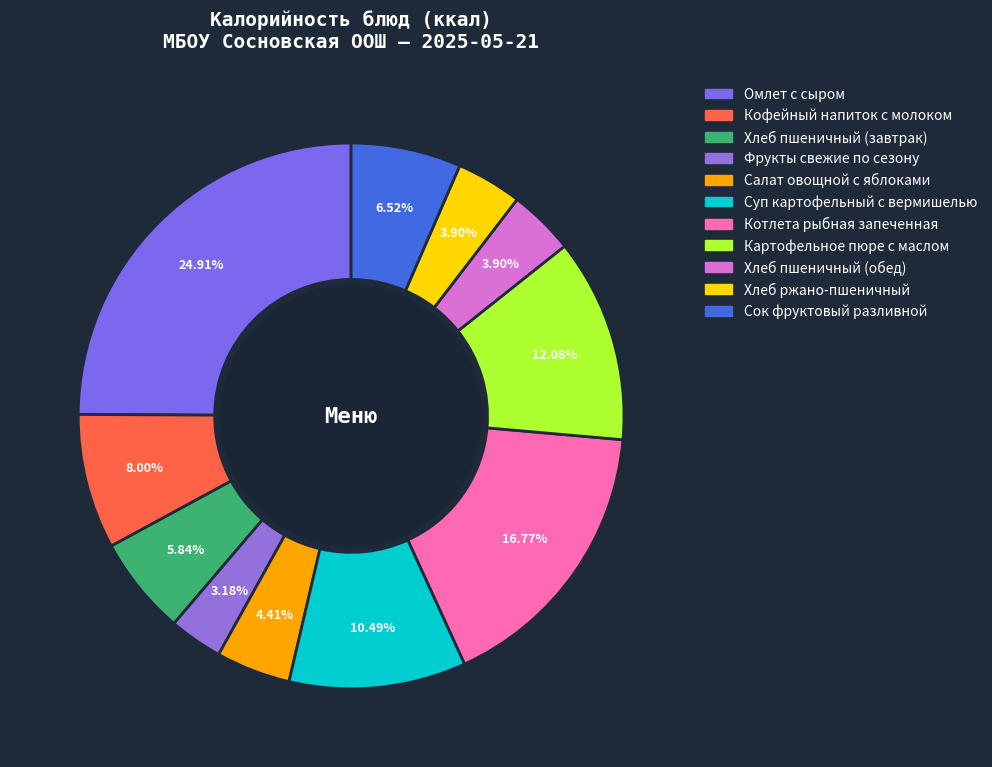

Which has a higher value, Омлет с сыром or Хлеб пшеничный (обед)?

Омлет с сыром